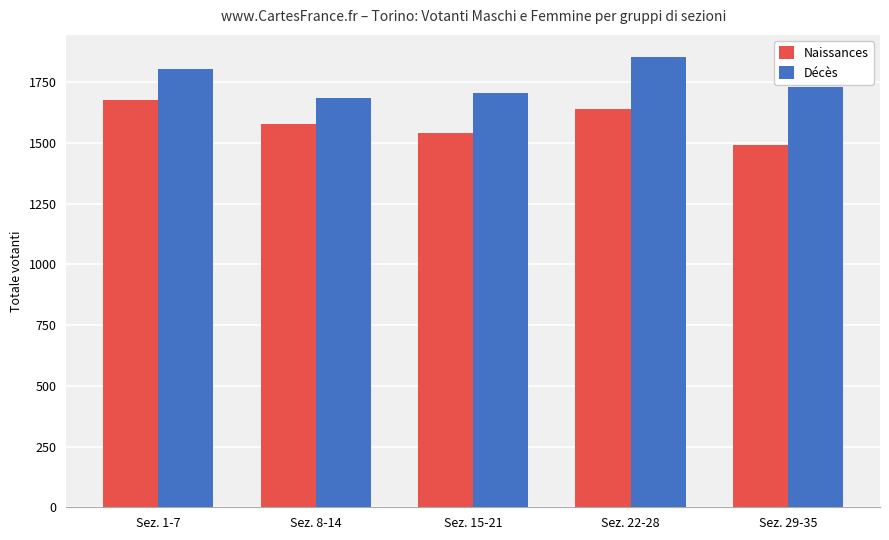

Which label corresponds to the smallest value in the chart?

Sez. 29-35